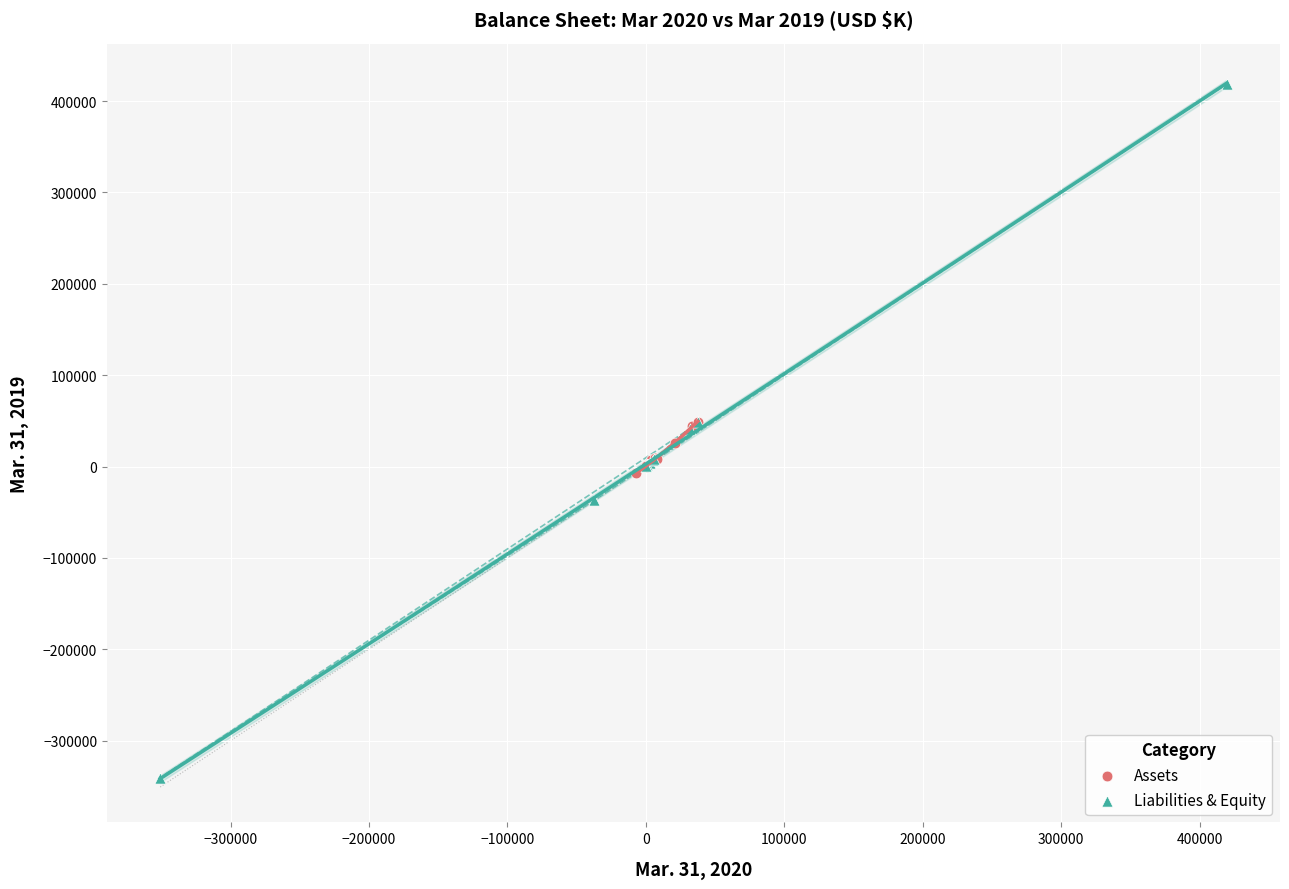

Which series reaches the maximum Y coordinate?

Liabilities & Equity